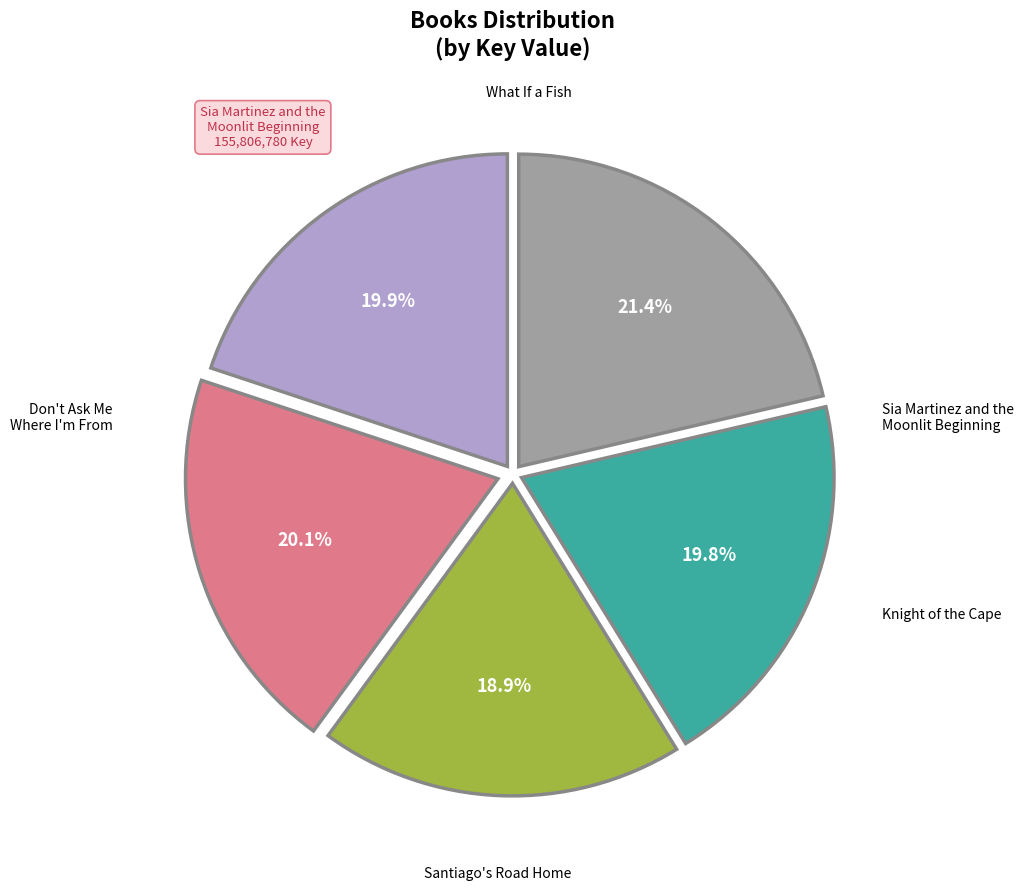

Does any single category account for the majority?

No